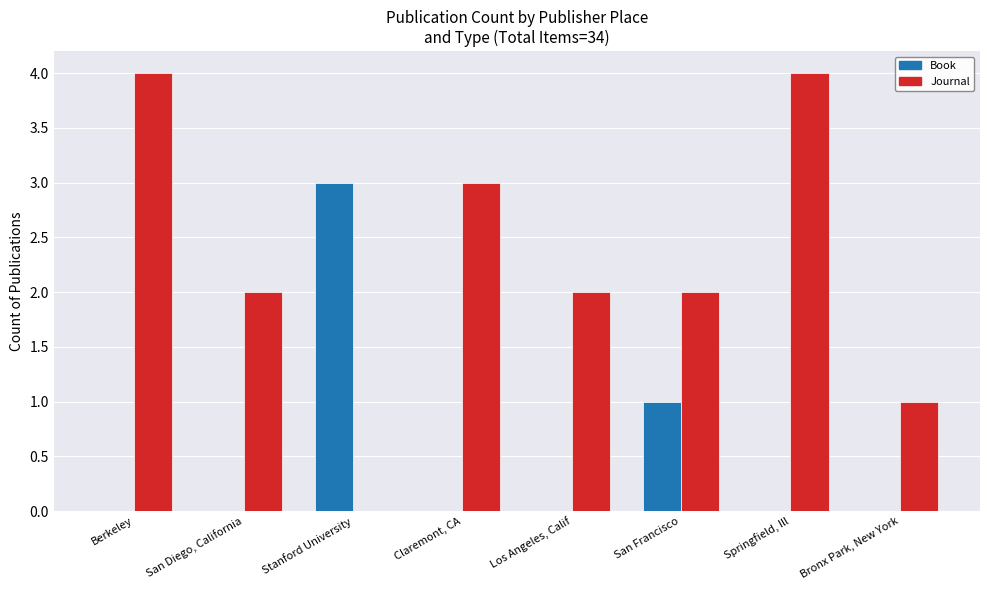

What is the maximum value shown in the chart?

4